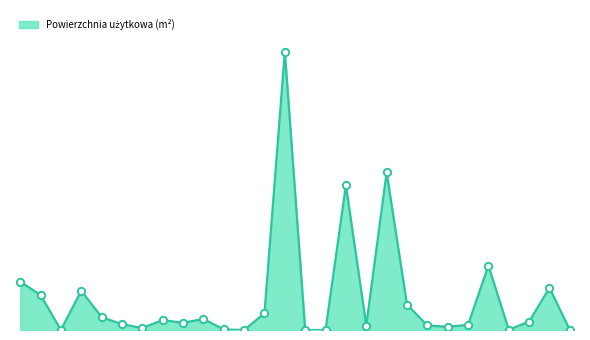

Does the chart have visible grid lines?

No